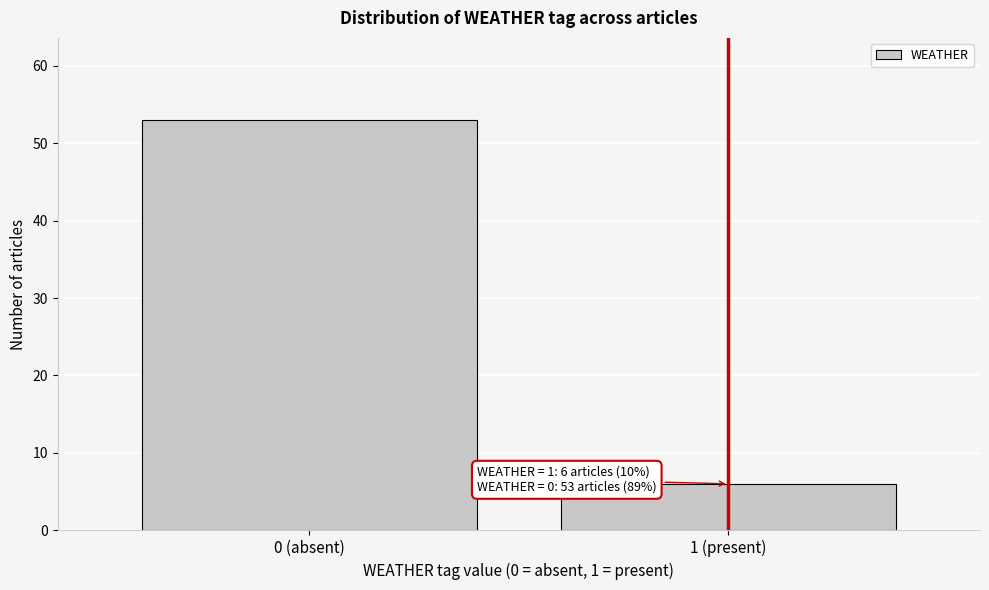

Reading left to right, list all the values displayed in this chart.

0 (absent)=53	1 (present)=6